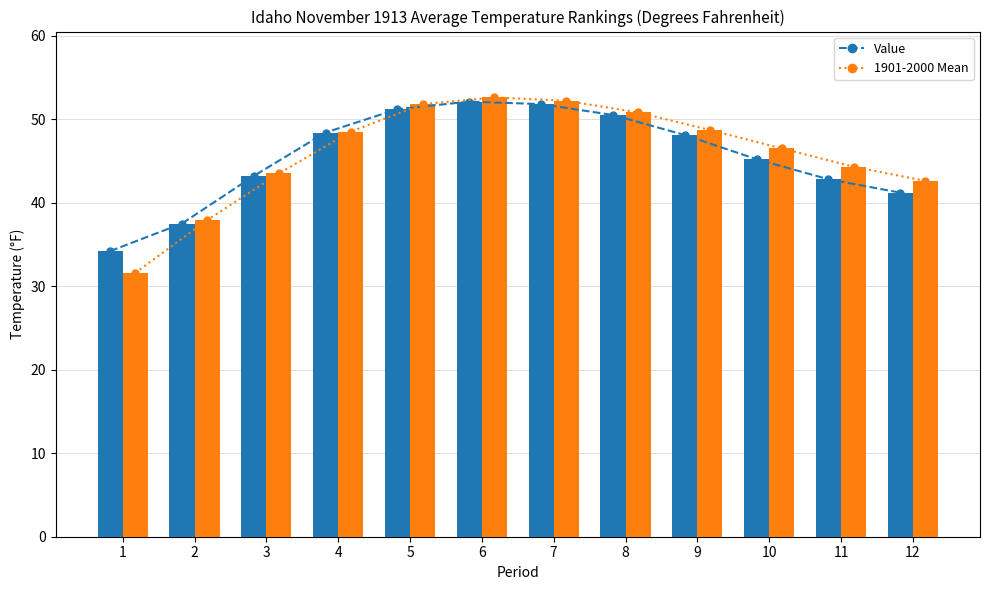

Count the number of categories in the chart.

12